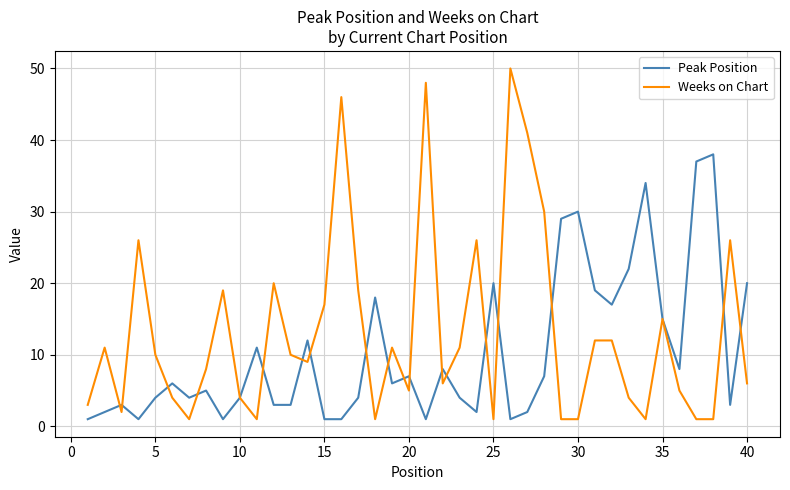

List the series in order of their overall mean, lowest first.

Peak Position, Weeks on Chart